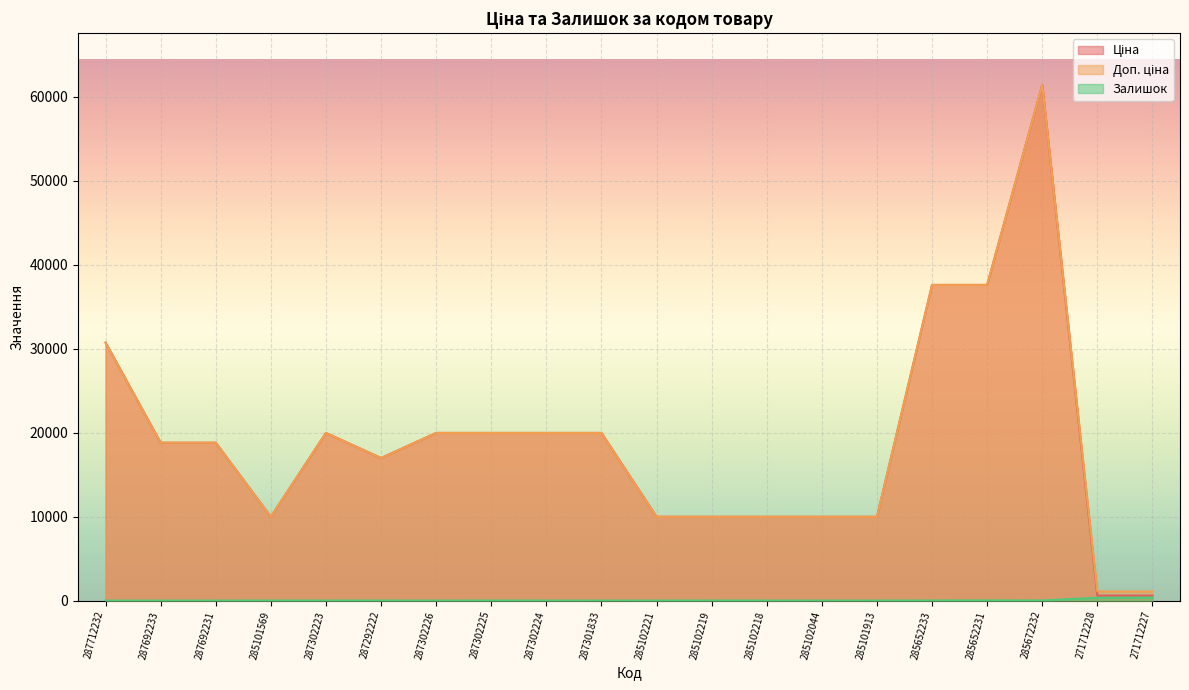

Count the number of categories in the chart.

20